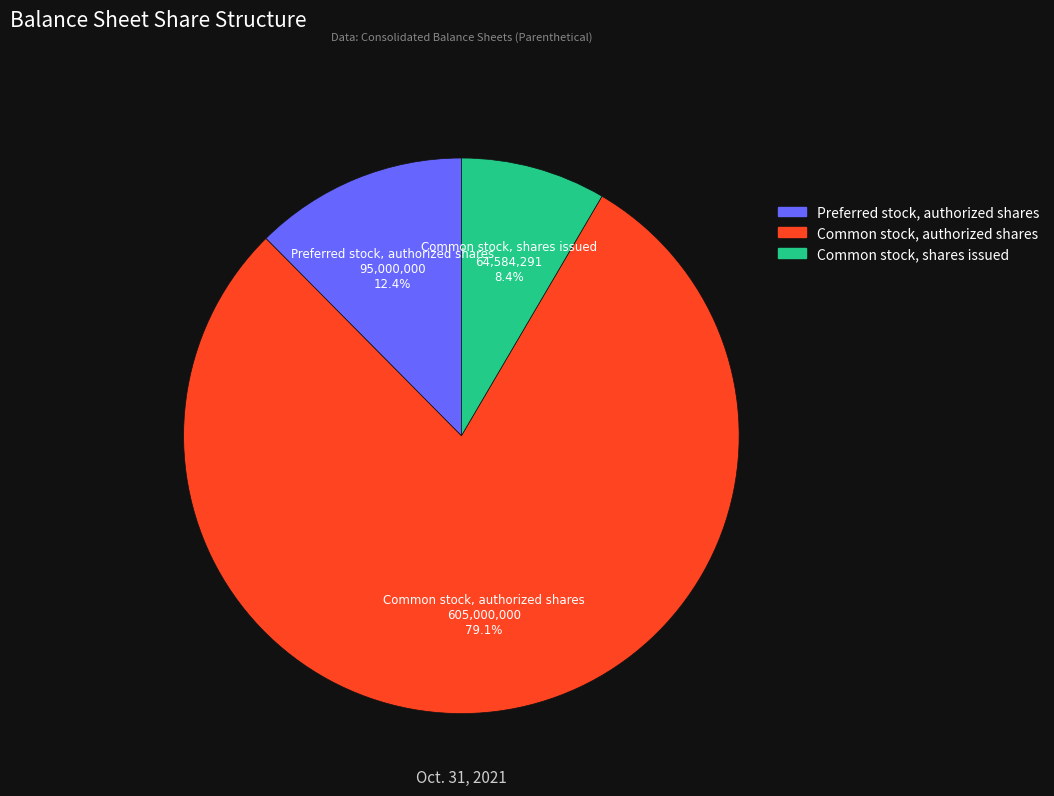

To the nearest percent, what is the difference between the Common stock, shares issued and Preferred stock, authorized shares slice percentages?

4%